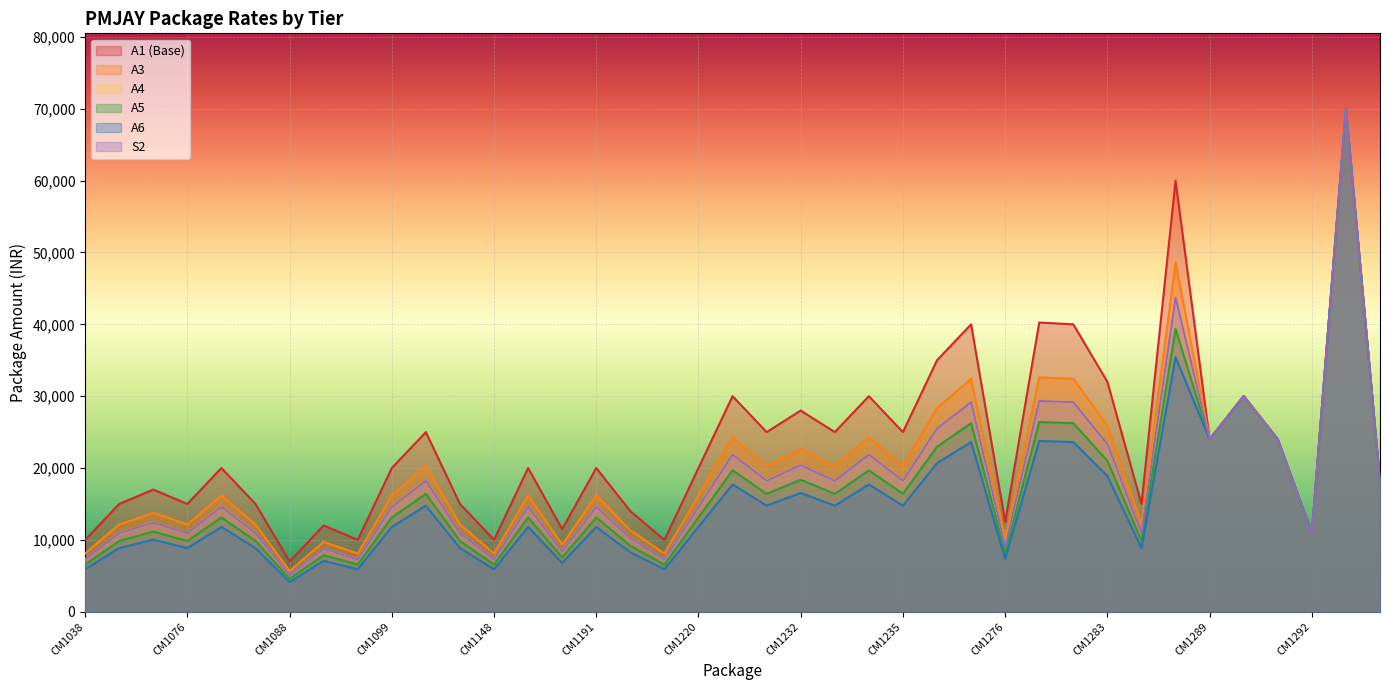

How many data points in A6 are above 11809?

23